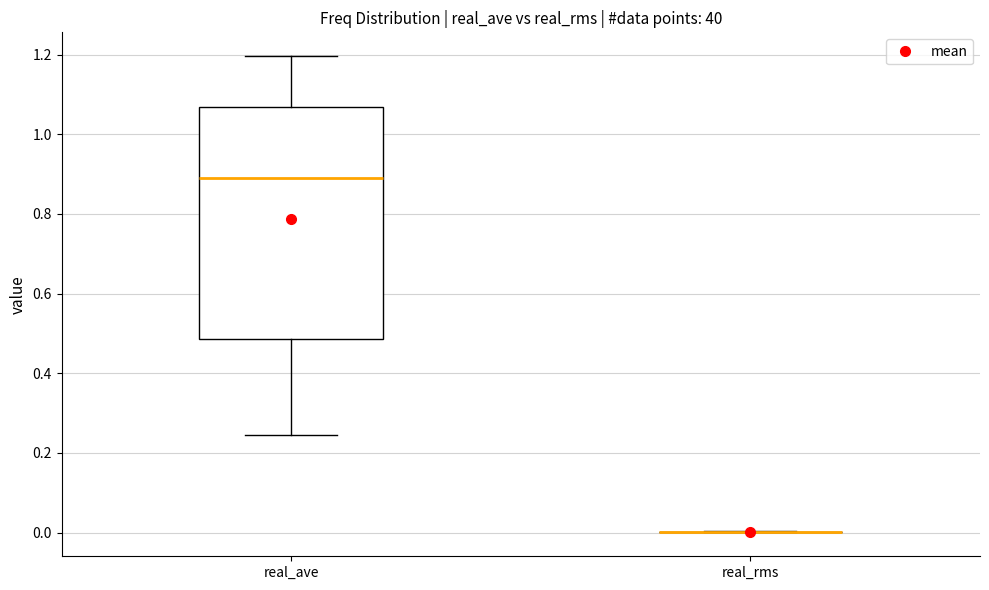

Reading left to right, read every box against the y-axis: the position of its median line, the range the box covers, and the ends of its whiskers. The values are not printed on the chart, so give them approximately, as read against the axis.

real_ave: median 0.90, box 0.48 to 1.06, whiskers 0.24 to 1.20
real_rms: box collapsed to a line at 0.00, whiskers 0.00 to 0.00